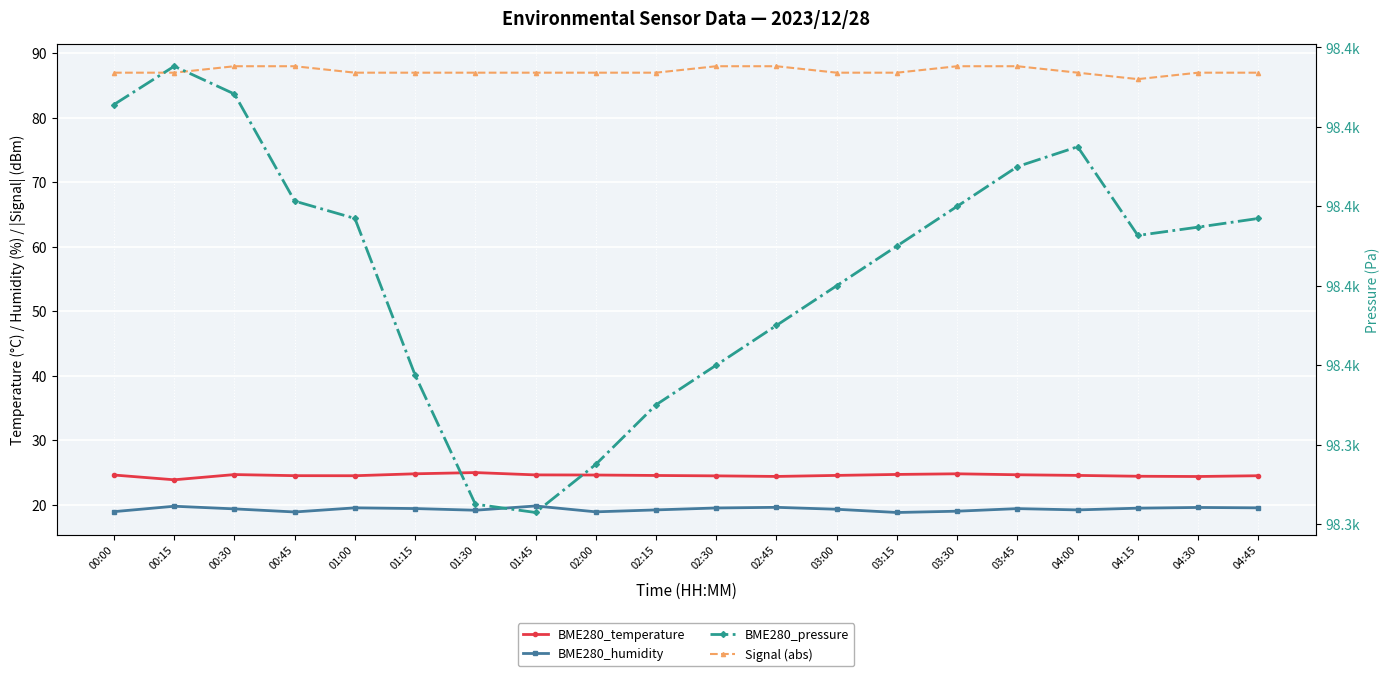

Between 00:30 and 01:00, which is larger?

00:30